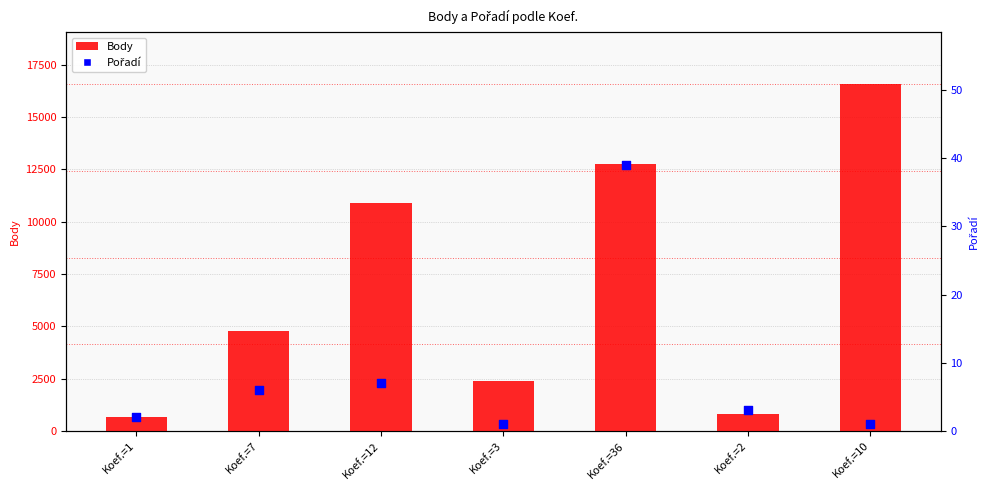

Which series contains the lowest Y value?

Pořadí